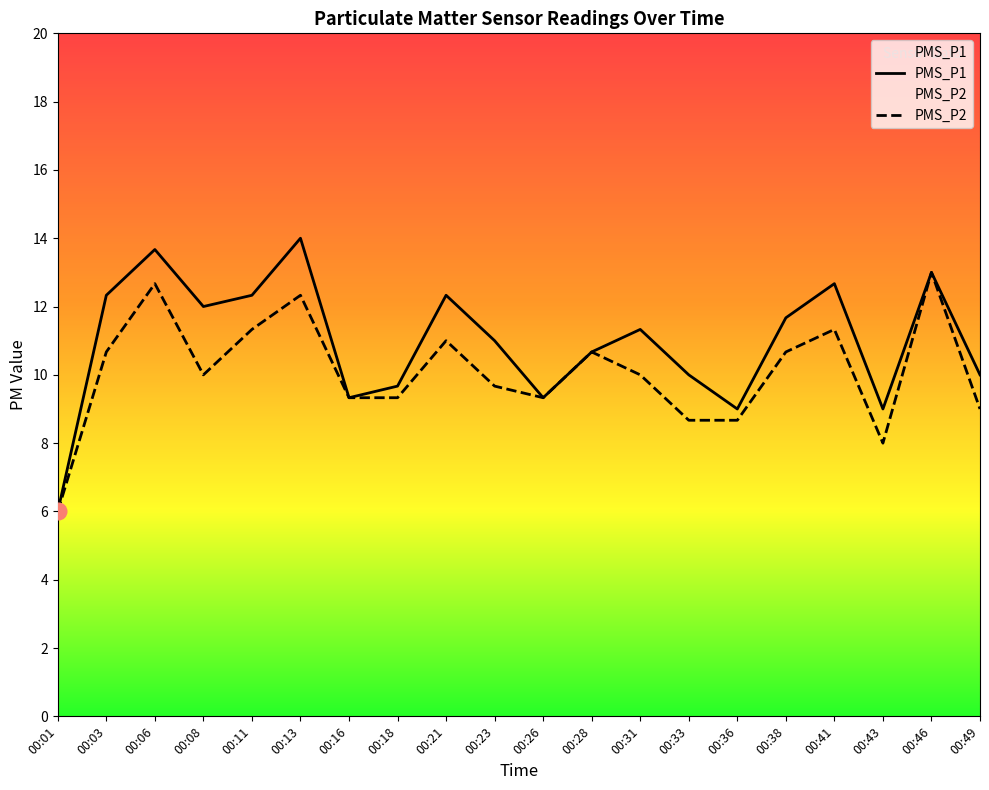

What are all the series names shown in the legend?

PMS_P1, PMS_P2